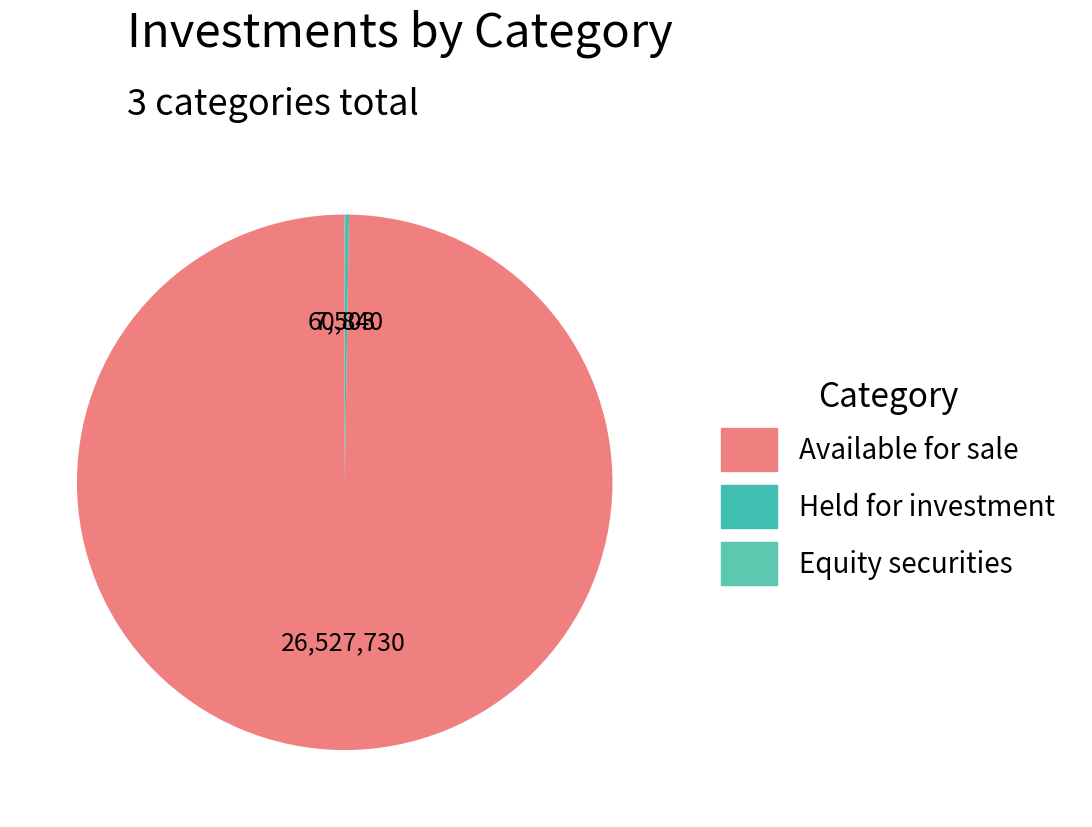

Which category has the smallest portion of the pie?

Equity securities